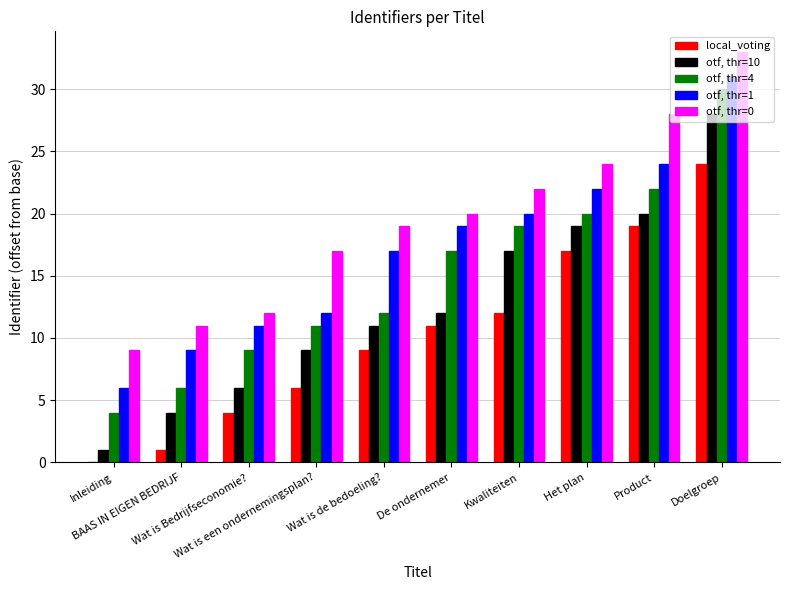

Are the bars horizontal?

No